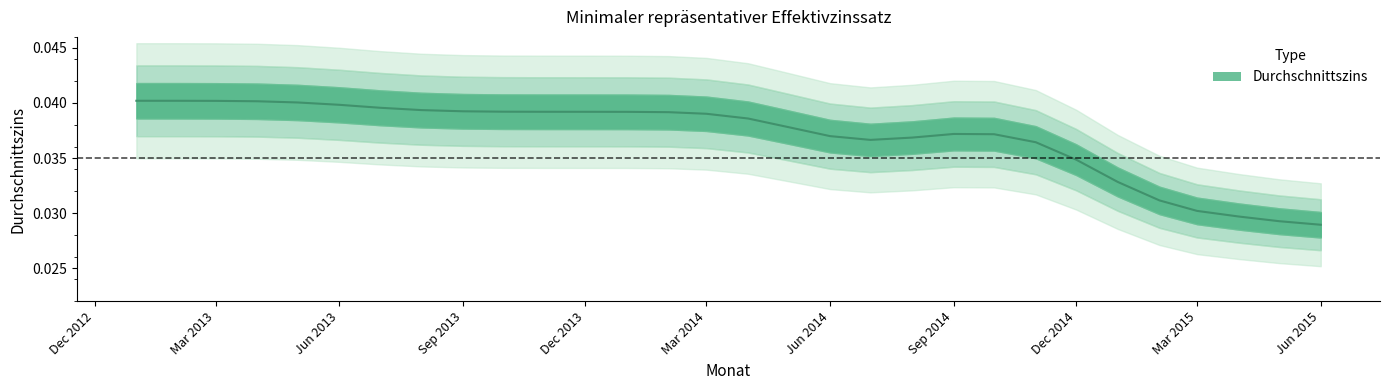

Reading right to left, what are all the values shown in this chart?

2015-06-01=0.0	2015-05-01=0.0	2015-04-01=0.0	2015-03-01=0.0	2015-02-01=0.0	2015-01-01=0.0	2014-12-01=0.0	2014-11-01=0.0	2014-10-01=0.0	2014-09-01=0.0	2014-08-01=0.0	2014-07-01=0.0	2014-06-01=0.0	2014-05-01=0.0	2014-04-01=0.0	2014-03-01=0.0	2014-02-01=0.0	2014-01-01=0.0	2013-12-01=0.0	2013-11-01=0.0	2013-10-01=0.0	2013-09-01=0.0	2013-08-01=0.0	2013-07-01=0.0	2013-06-01=0.0	2013-05-01=0.0	2013-04-01=0.0	2013-03-01=0.0	2013-02-01=0.0	2013-01-01=0.0